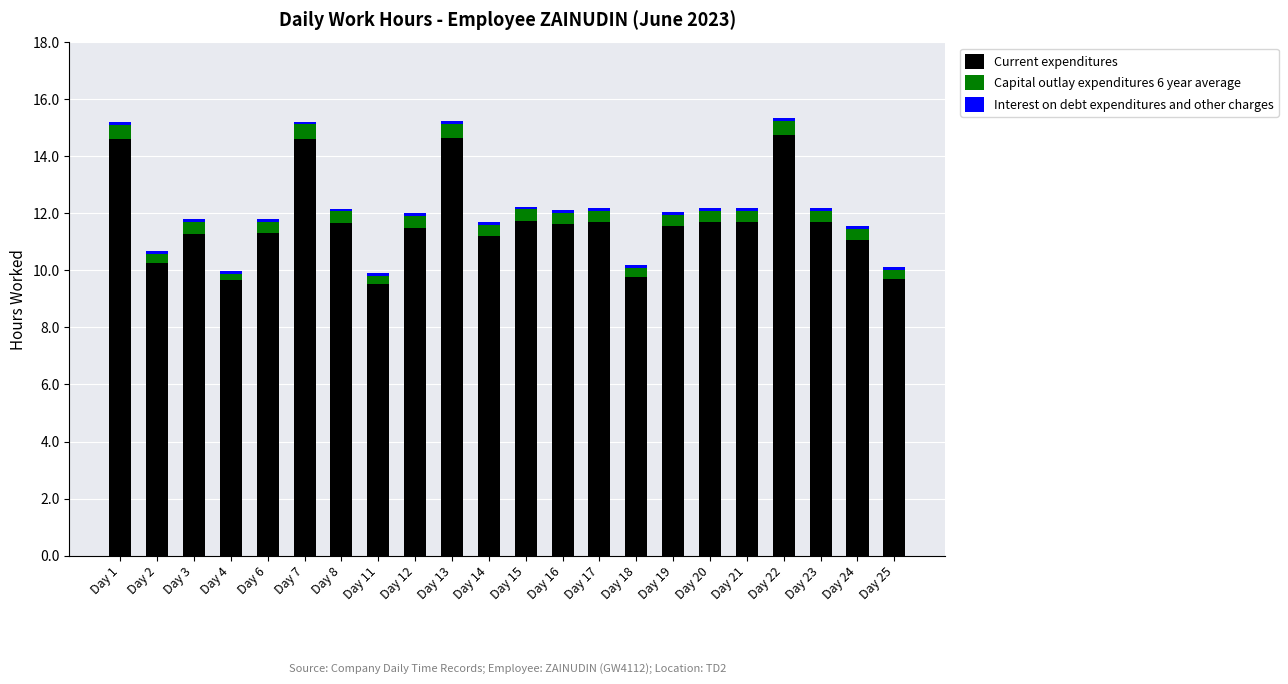

What is the lowest value of the Current expenditures series?

9.5